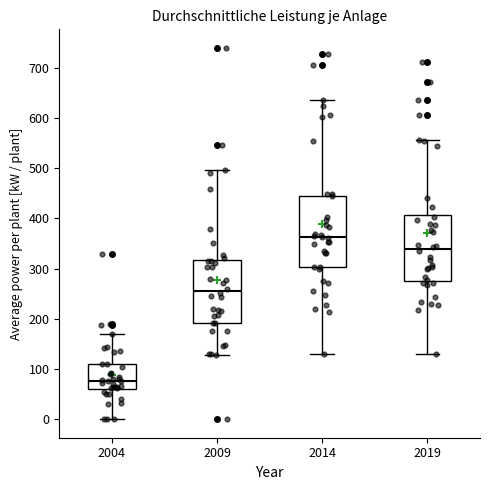

Reading left to right, read every box against the y-axis: the position of its median line, the range the box covers, and the ends of its whiskers. The values are not printed on the chart, so give them approximately, as read against the axis.

2004: median 80, box 60 to 110, whiskers 0 to 170
2009: median 260, box 190 to 320, whiskers 130 to 500
2014: median 360, box 300 to 450, whiskers 130 to 640
2019: median 340, box 280 to 410, whiskers 130 to 560